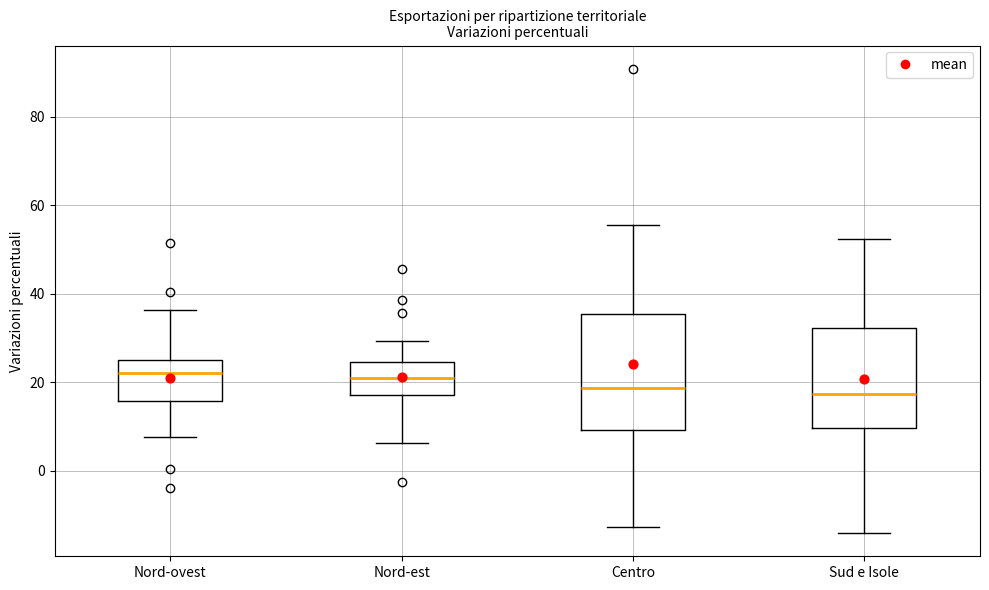

Where is the lower edge of the box for Nord-est on the y-axis? The values are not printed on the chart, so give them approximately, as read against the axis.

18